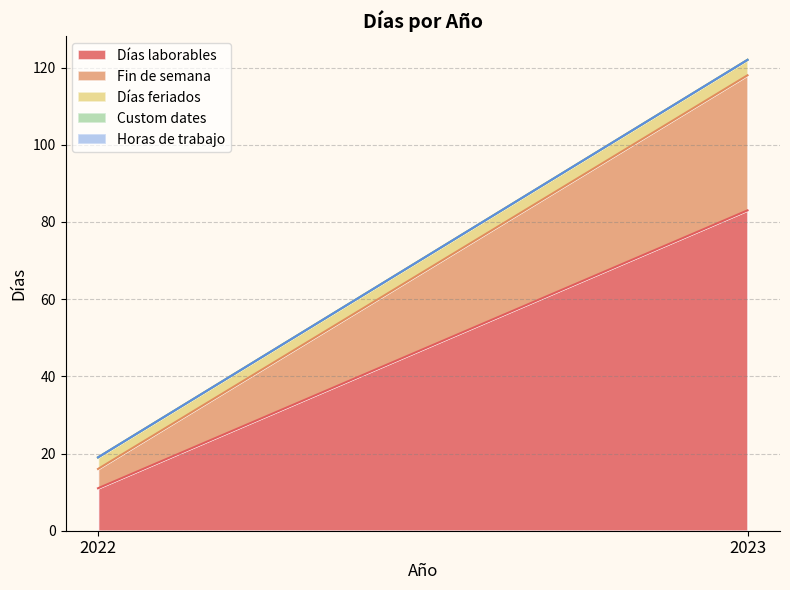

What is the value of the Días feriados point at the 1st from the left?

3